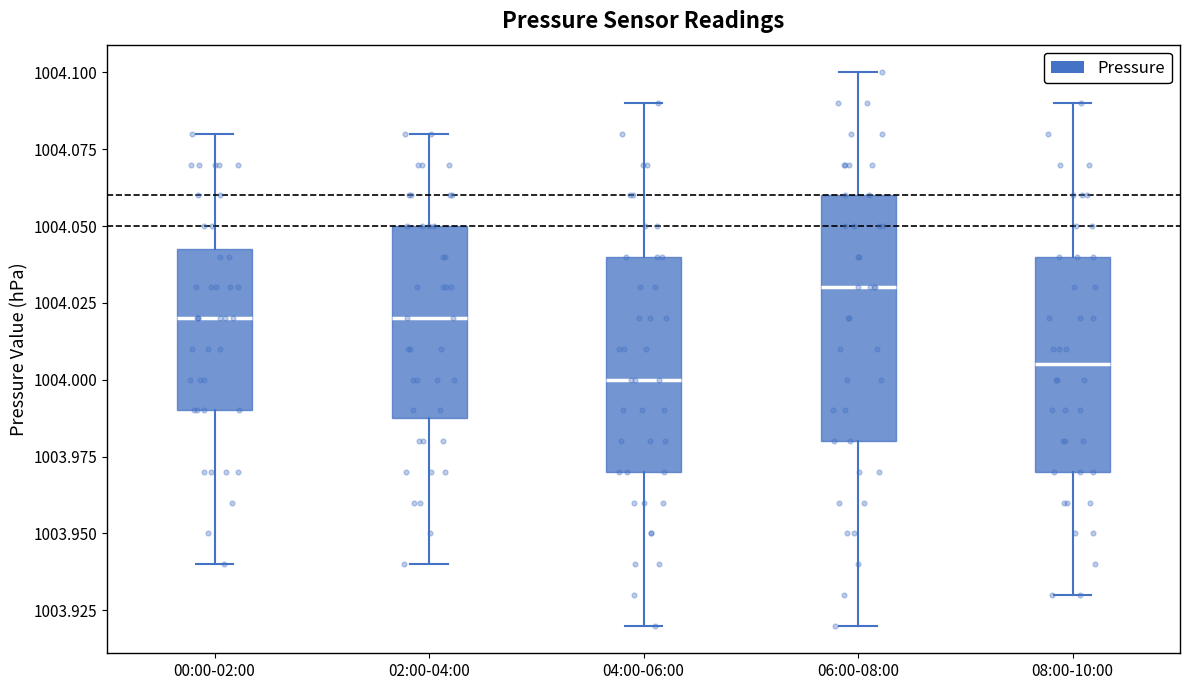

Reading left to right, read every box against the y-axis: the position of its median line, the range the box covers, and the ends of its whiskers. The values are not printed on the chart, so give them approximately, as read against the axis.

00:00-02:00: median 1004.020, box 1003.990 to 1004.045, whiskers 1003.940 to 1004.080
02:00-04:00: median 1004.020, box 1003.990 to 1004.050, whiskers 1003.940 to 1004.080
04:00-06:00: median 1004.000, box 1003.970 to 1004.040, whiskers 1003.920 to 1004.090
06:00-08:00: median 1004.030, box 1003.980 to 1004.060, whiskers 1003.920 to 1004.100
08:00-10:00: median 1004.005, box 1003.970 to 1004.040, whiskers 1003.930 to 1004.090